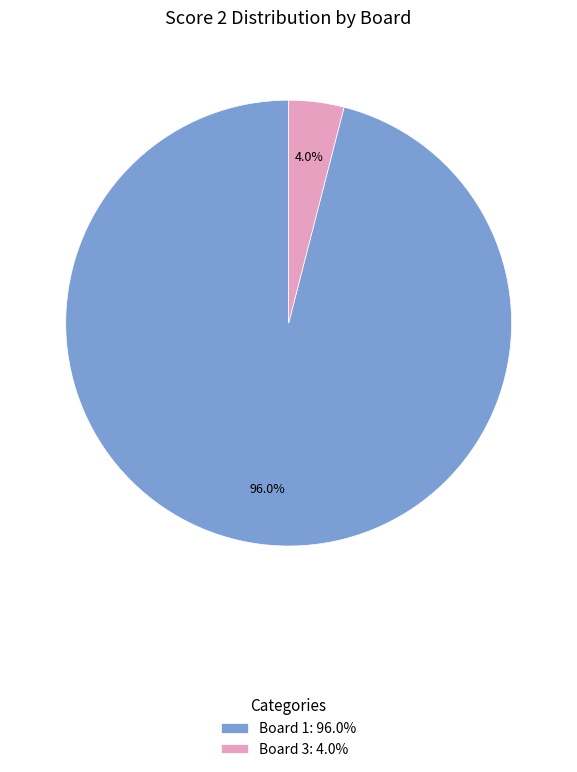

Which category has the biggest portion of the pie?

Board 1: 96.0%